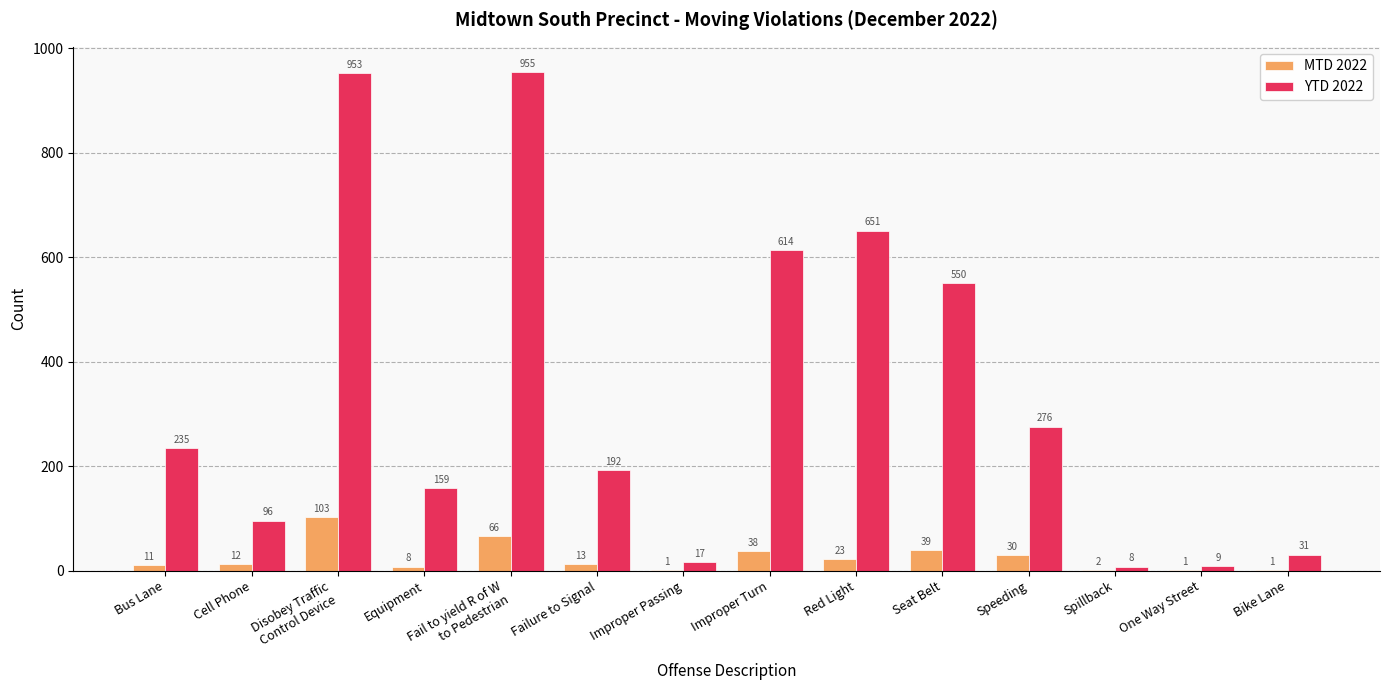

True or false: YTD 2022 has a value of 108 at Failure to Signal.

False